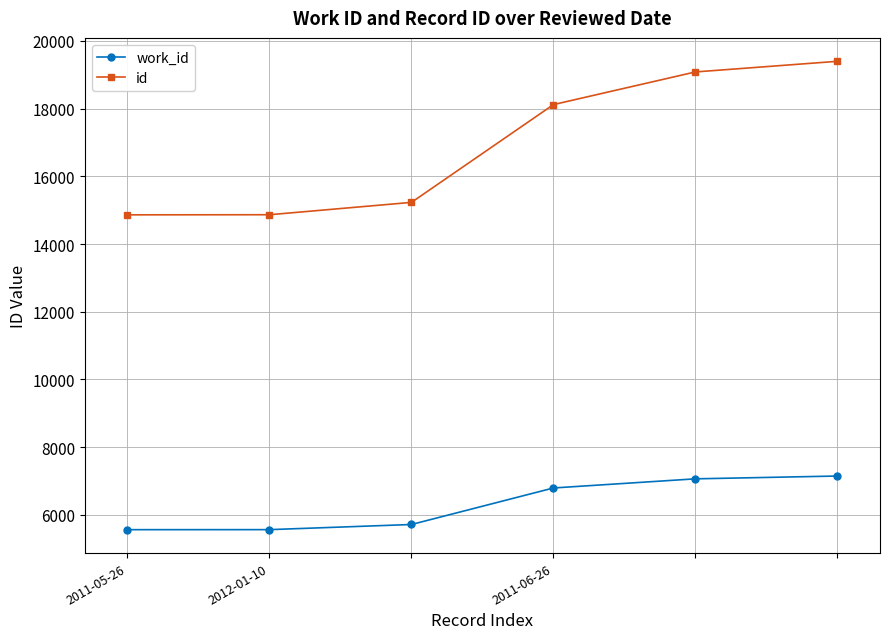

How many data points does each series have?

6